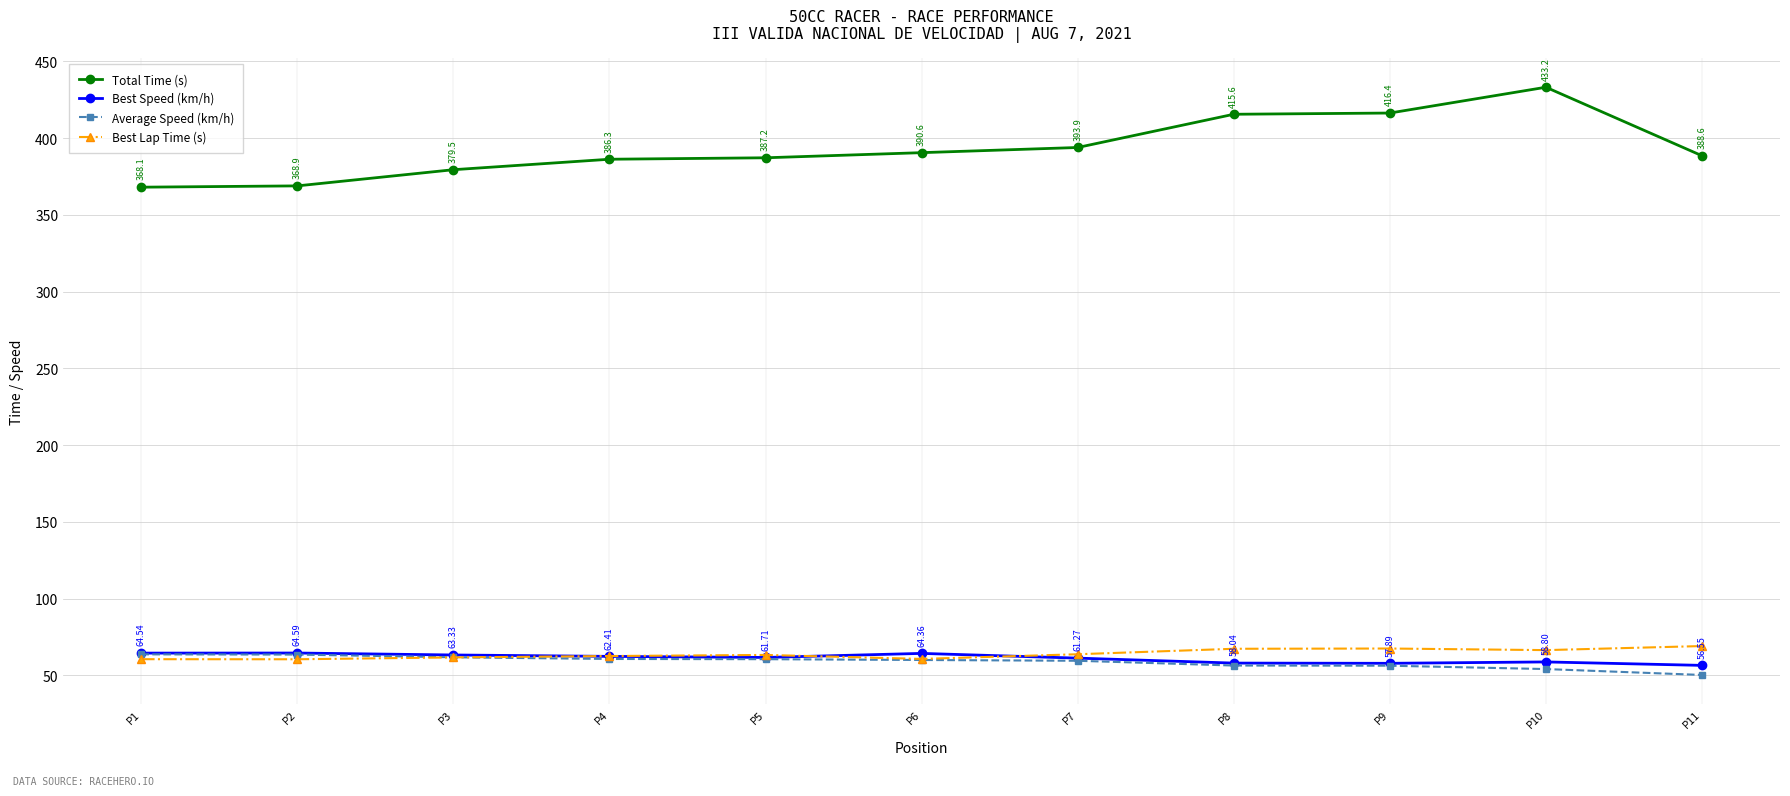

The Total Time (s) series shows 386.3 at P4. True or false?

True